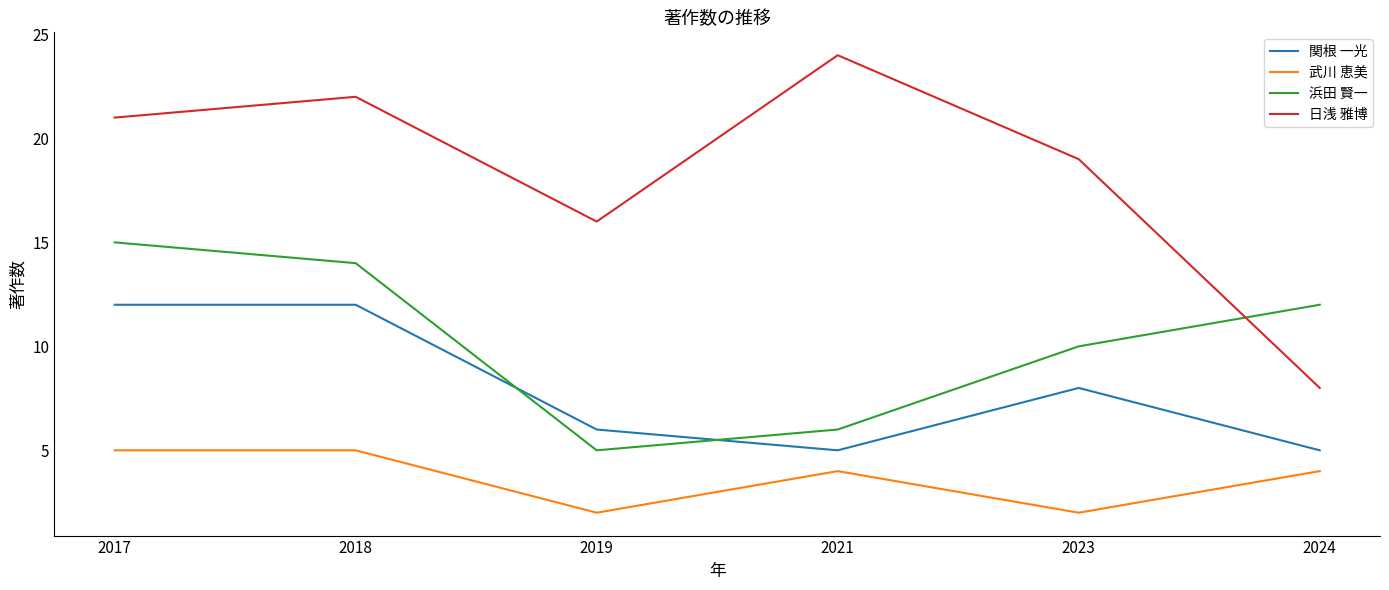

Does the chart display data point markers on the line(s)?

No